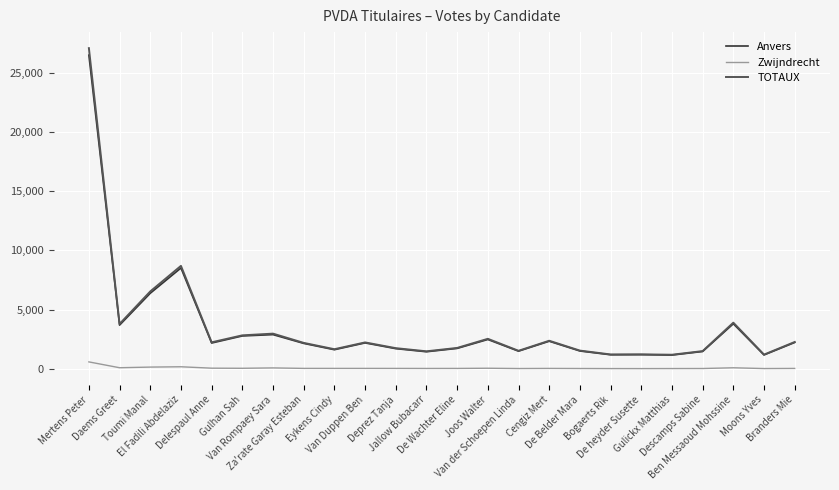

What is the greatest value displayed?

27057